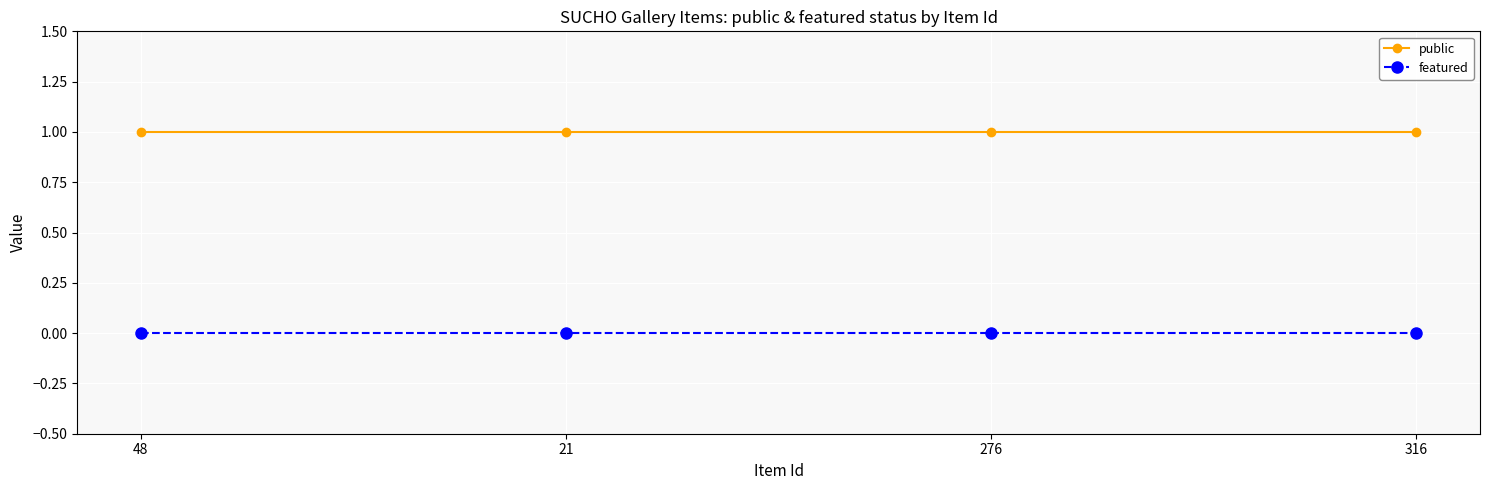

Reading right to left, extract all data points from this chart.

public: 1	1	1	1
featured: 0	0	0	0